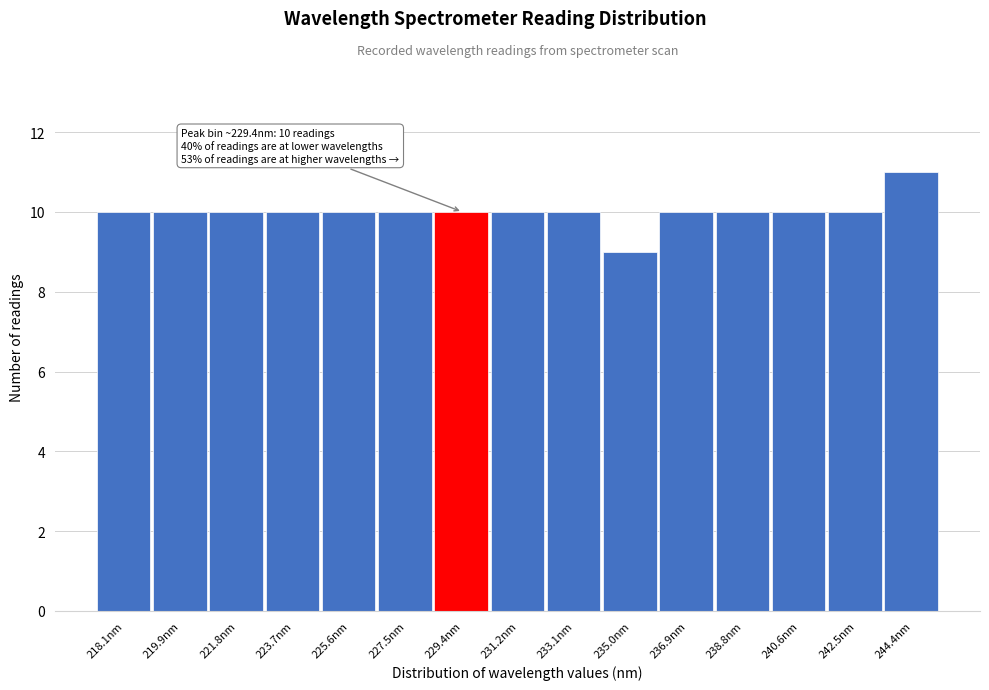

Reading left to right, list all the values displayed in this chart.

10	10	10	10	10	10	10	10	10	9	10	10	10	10	11